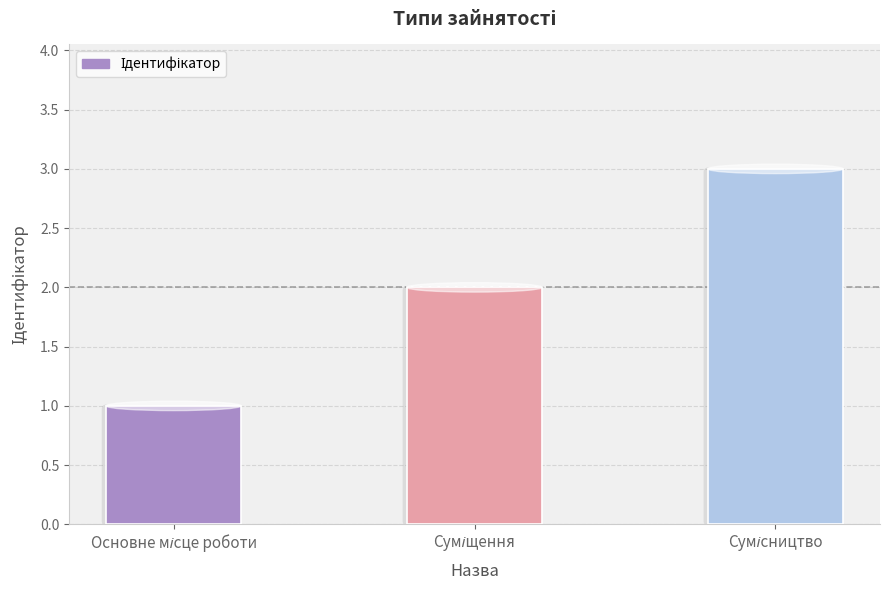

What is the sum of all values?

6